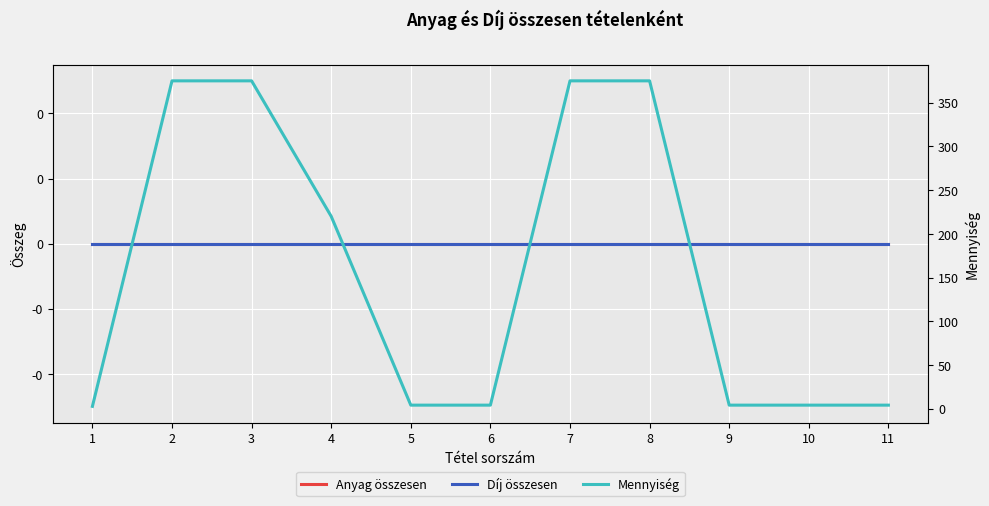

Is the value of Mennyiség at 9 greater than the value of Díj összesen at 11?

Yes